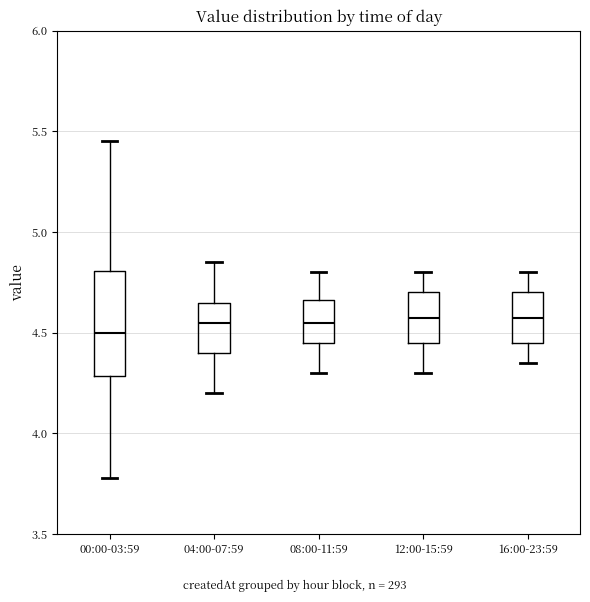

Where does the median line of the box for 04:00-07:59 sit on the y-axis? The values are not printed on the chart, so give them approximately, as read against the axis.

4.55